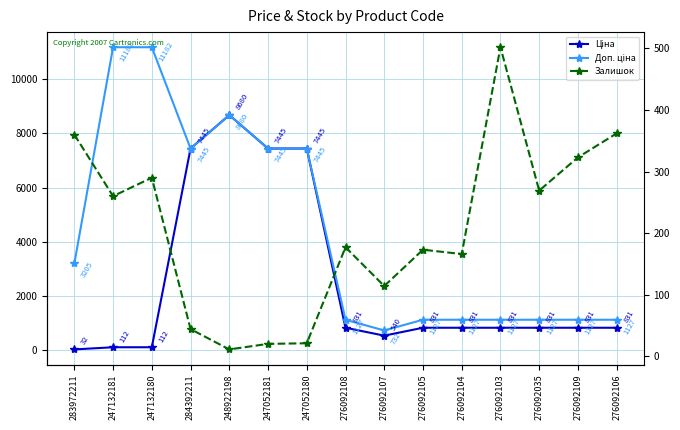

What is the difference between the Доп. ціна values at 248922198 and 276092105?

7552.8